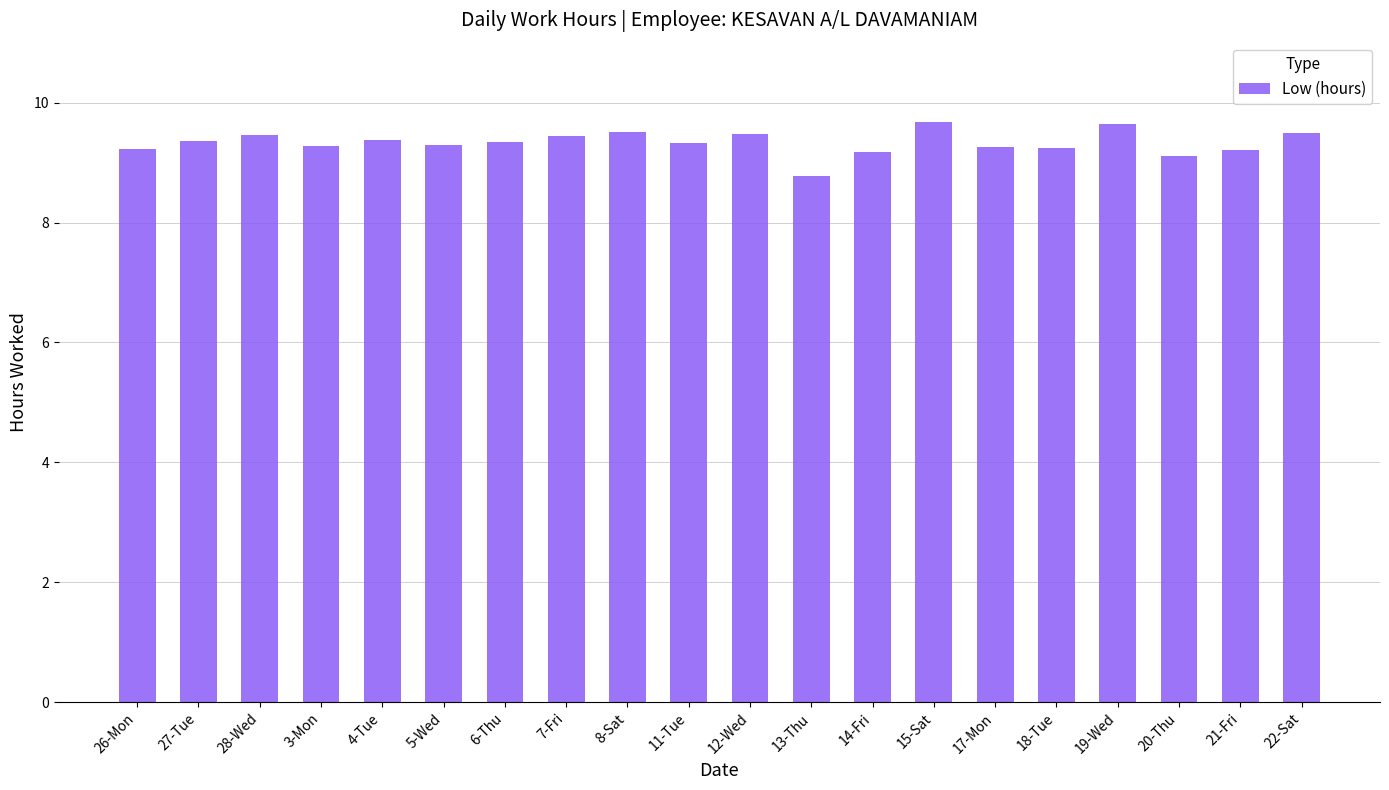

What is the average value?

9.3